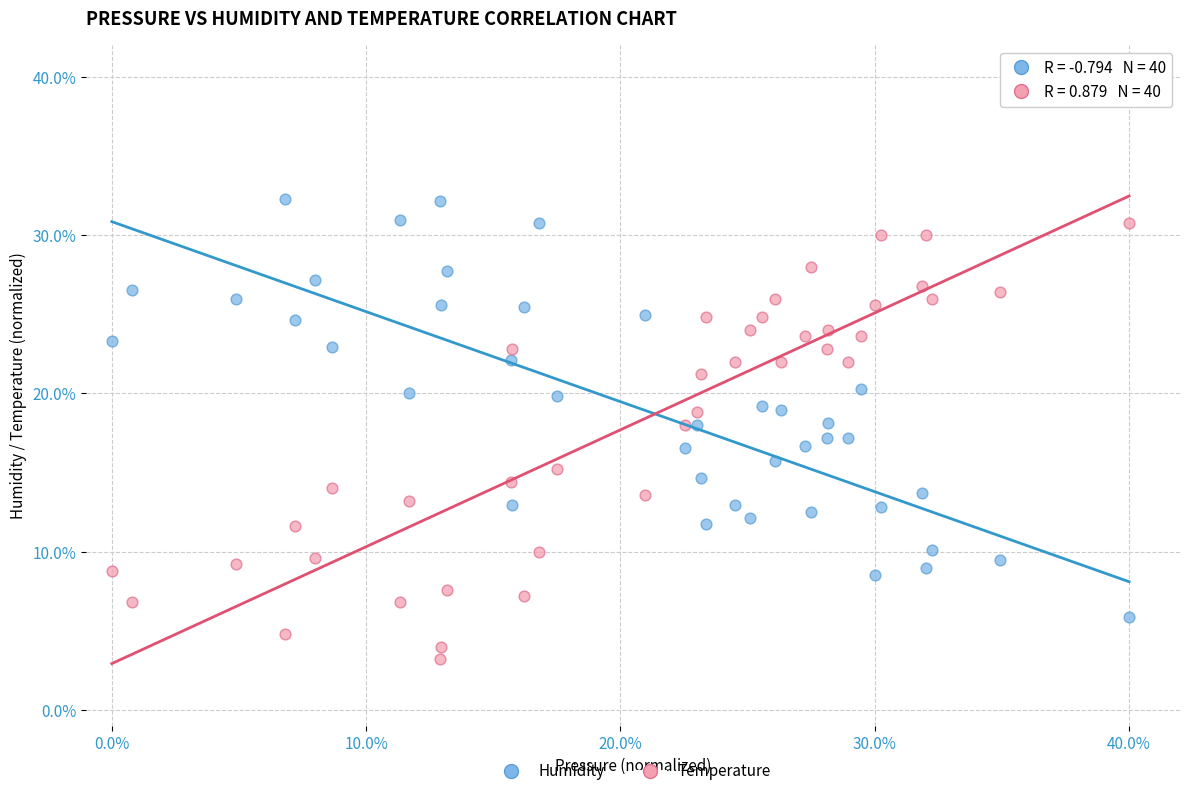

Which series contains the lowest Y value?

Temperature